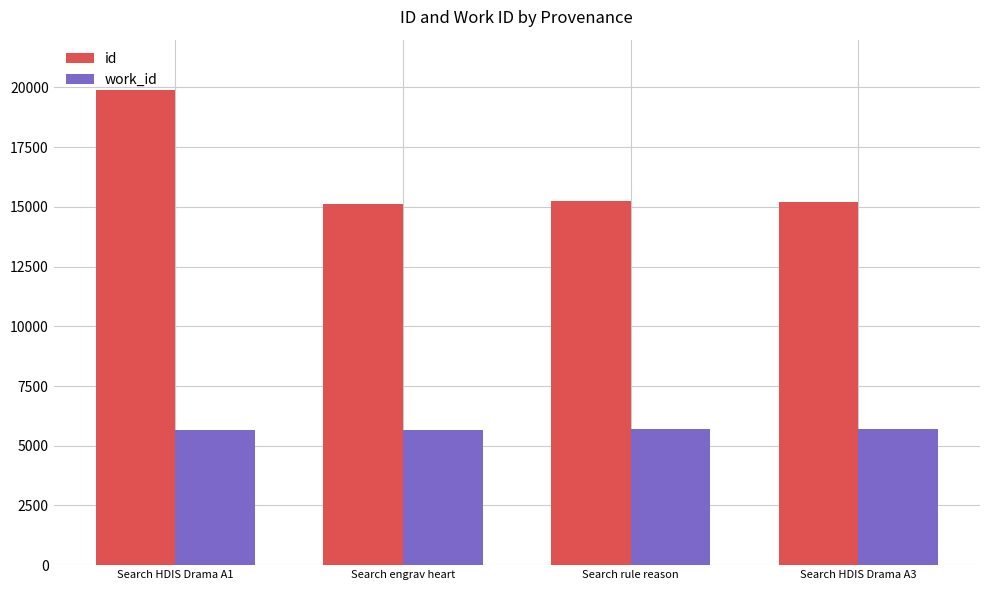

Rank the series by their maximum value, from lowest to highest.

work_id, id